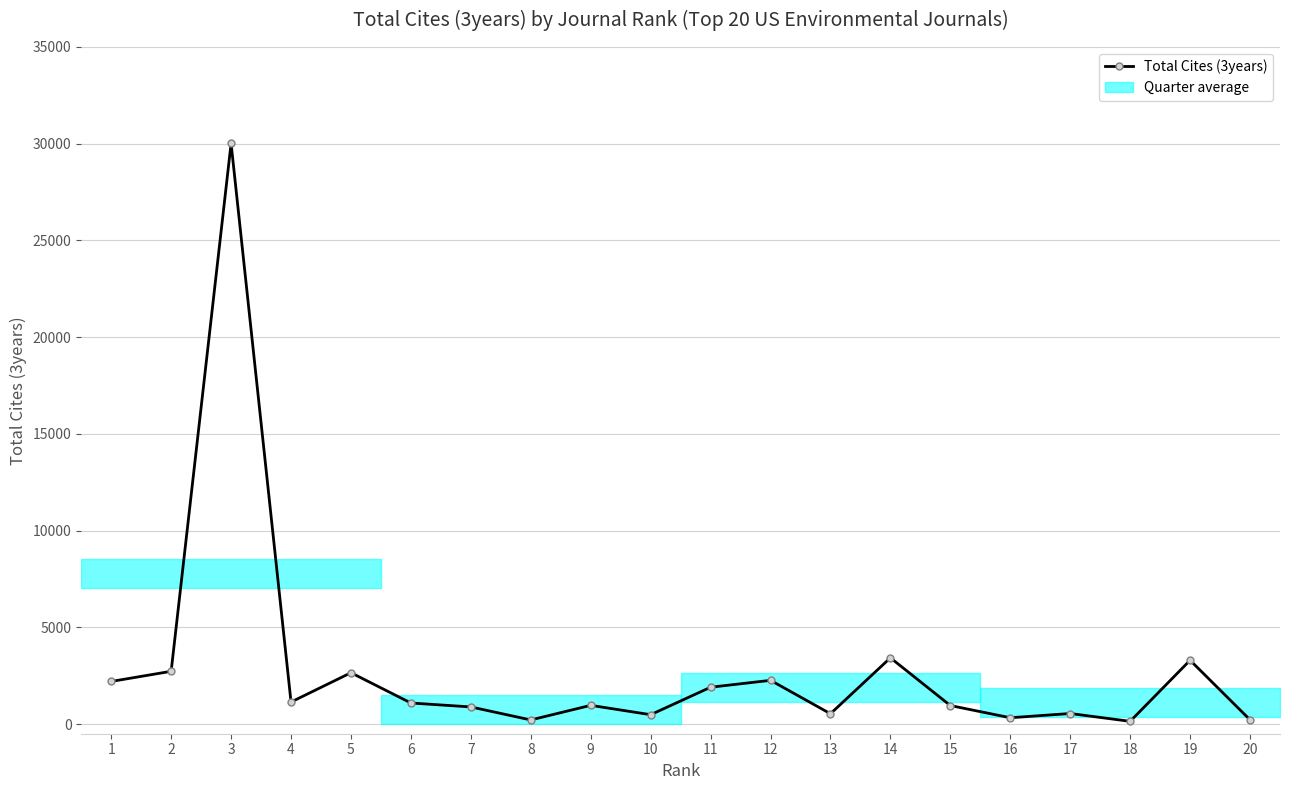

Reading right to left, extract all data points from this chart.

219	3298	140	545	326	957	3424	533	2260	1903	484	967	212	885	1088	2653	1138	30017	2727	2202